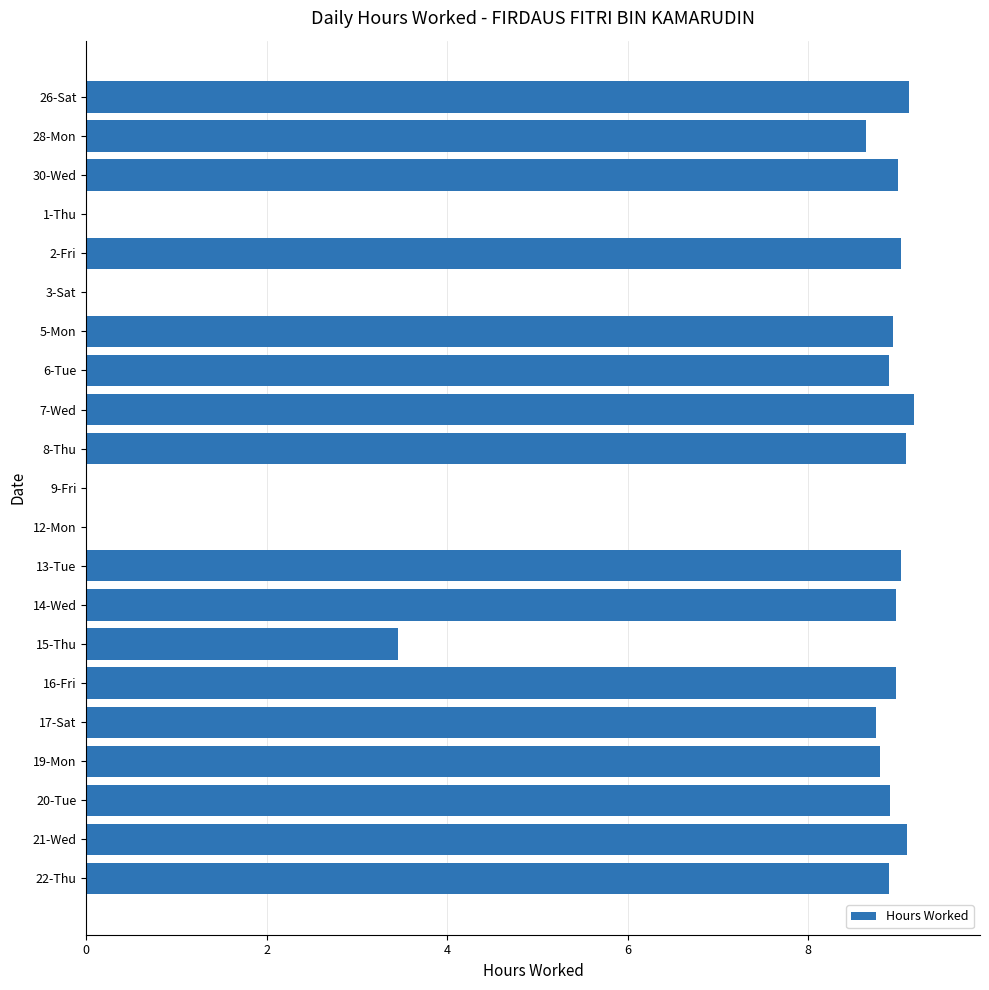

What is the sum of the values at 9-Fri and 26-Sat?

9.1